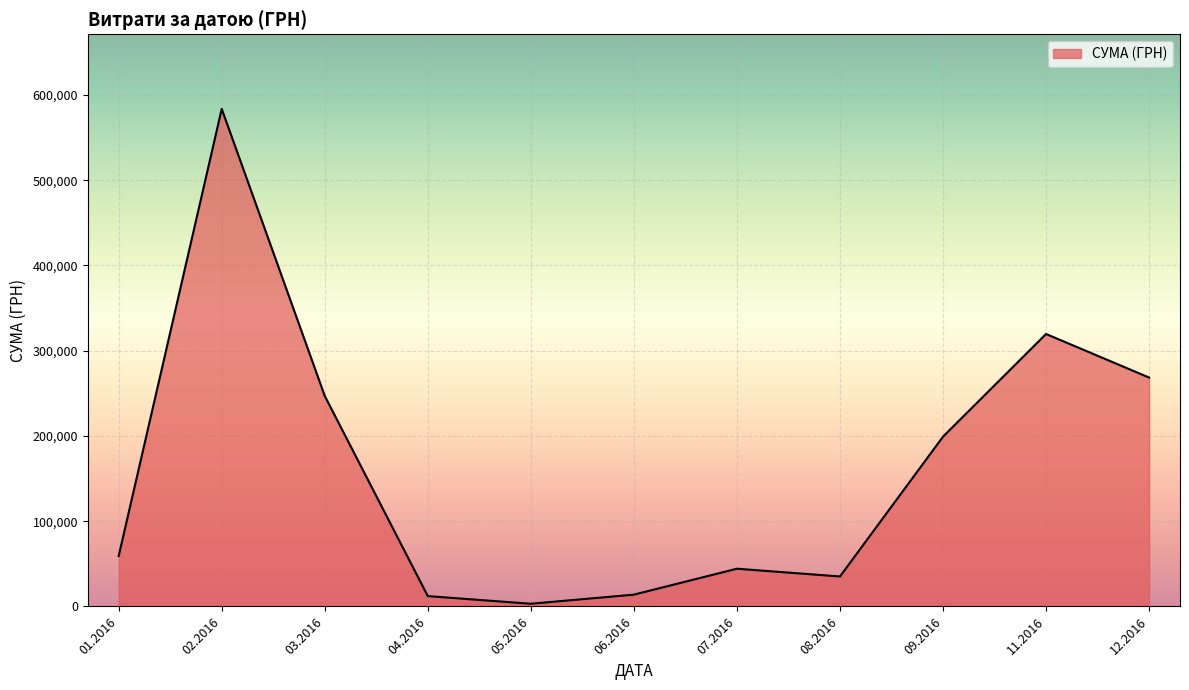

What is the change in value from 06.2016 to 12.2016?

+254627.2